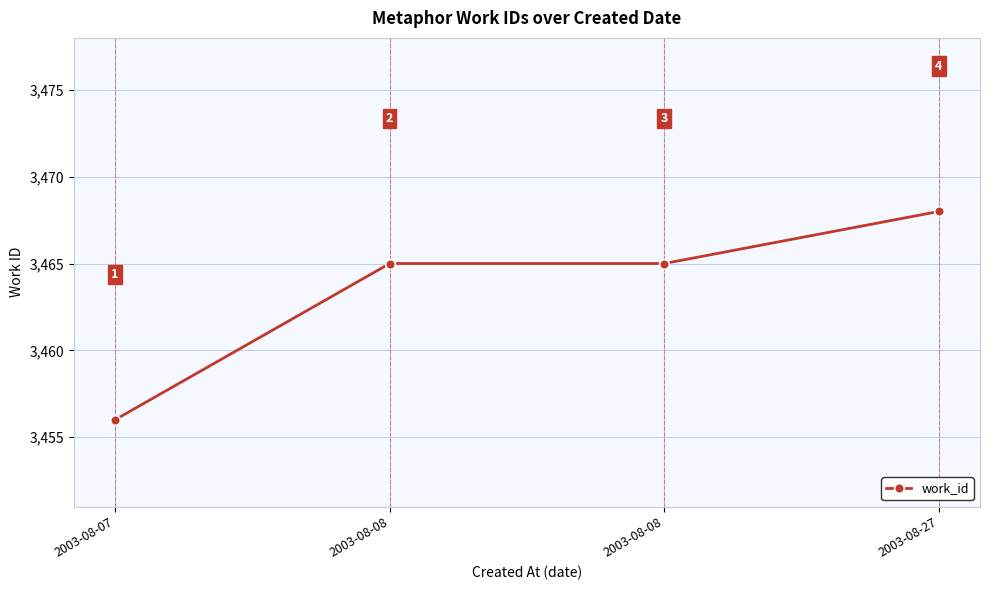

Where does the data first go above 3465?

2003-08-27